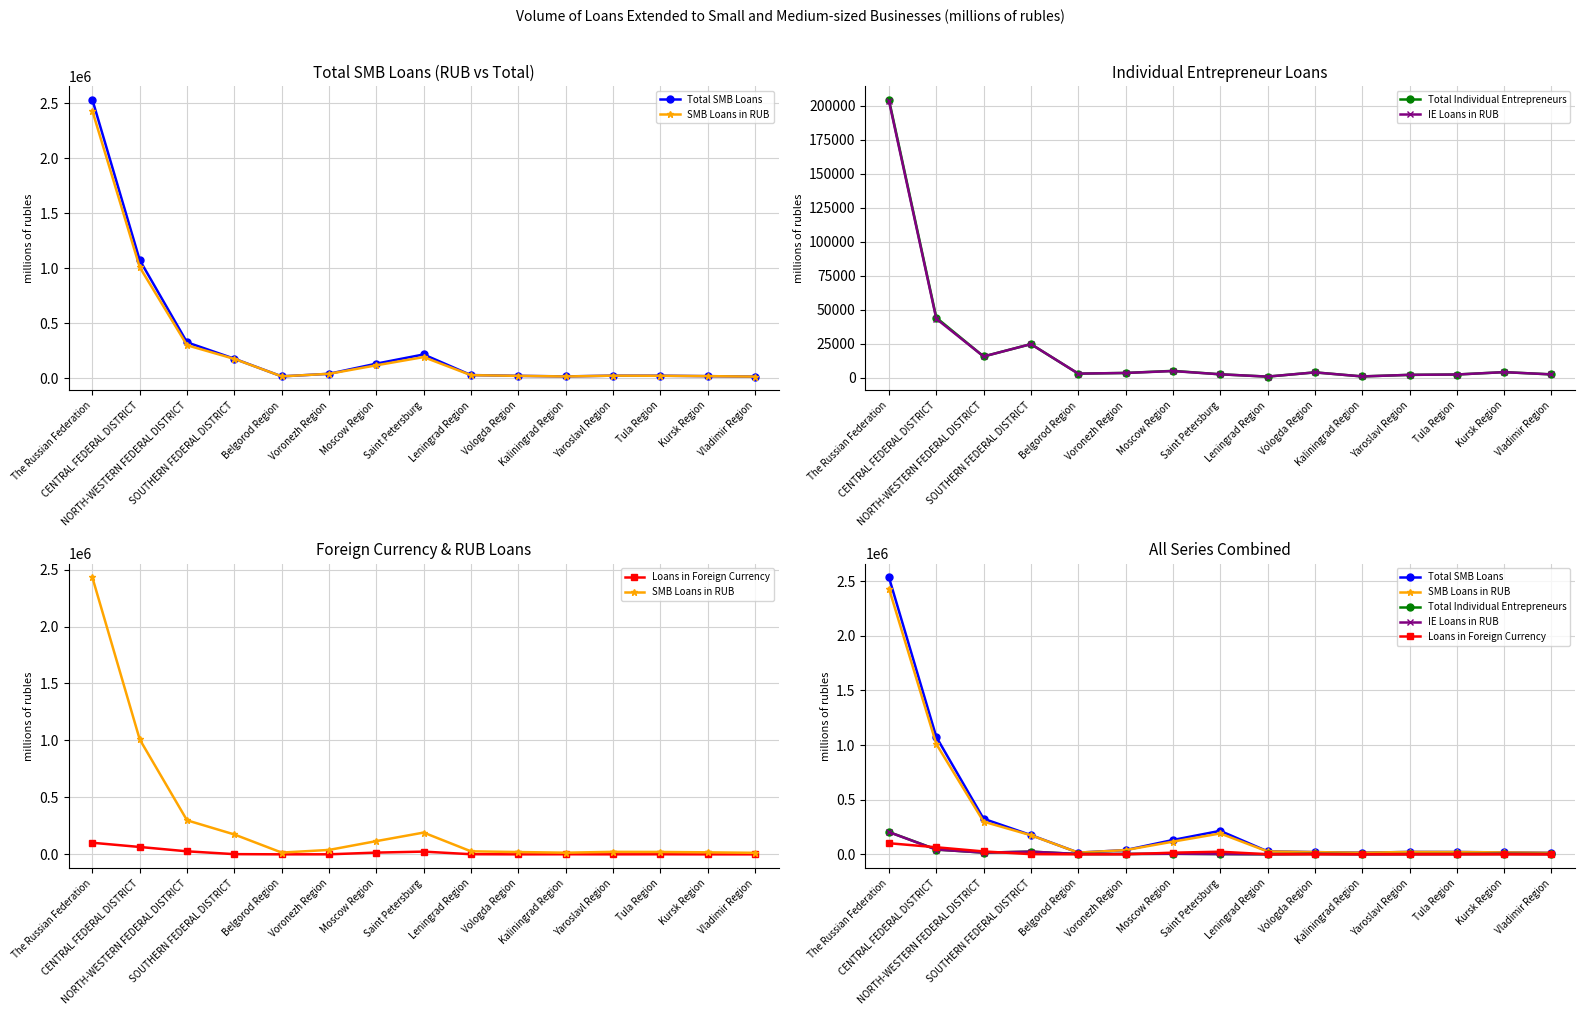

Is it true that IE Loans in RUB equals 3905 at Vologda Region?

True